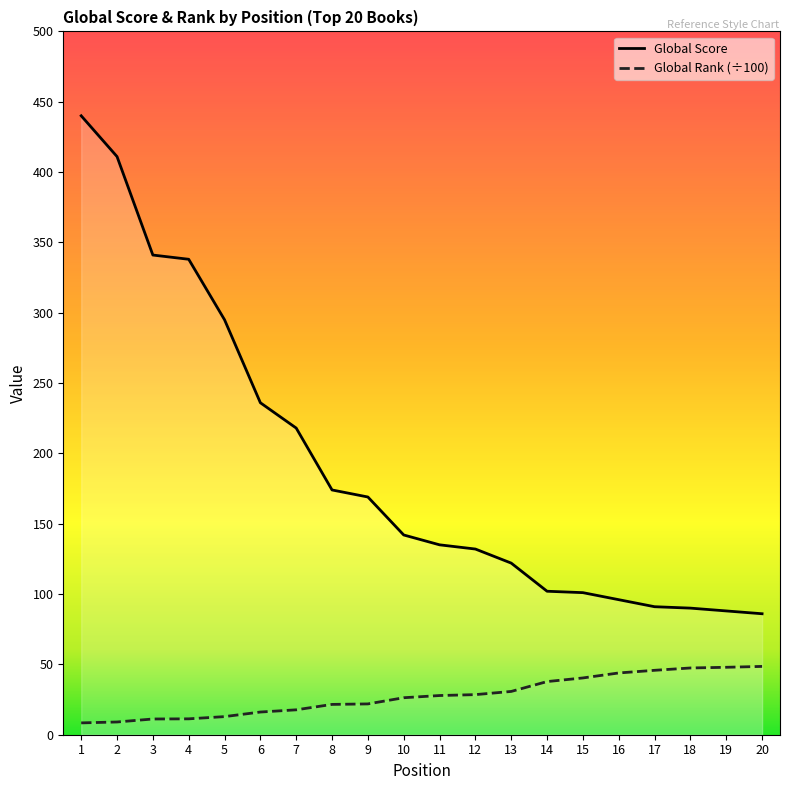

How many lines are shown in the chart?

2